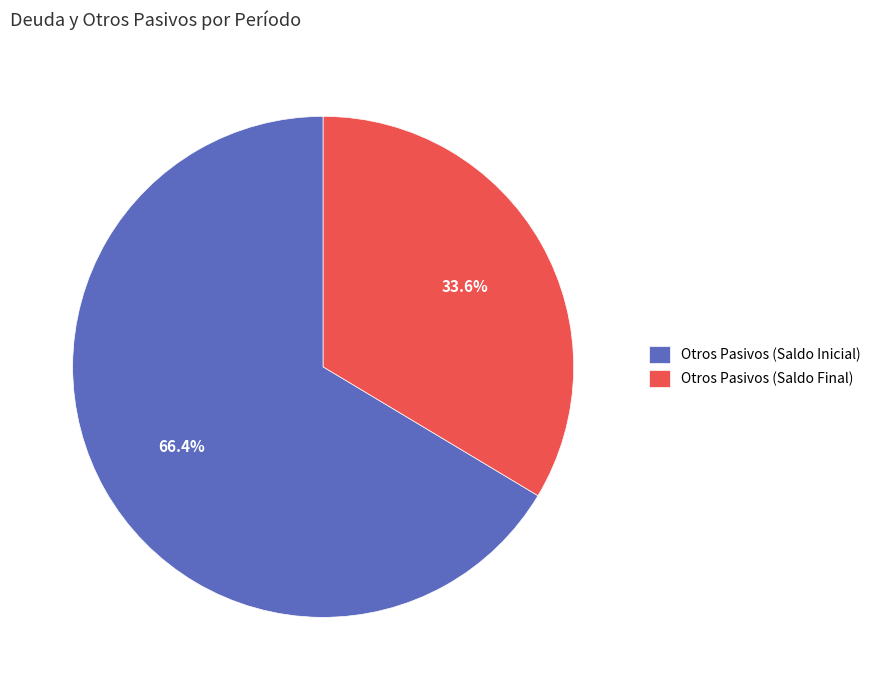

Which slice is the smallest?

Otros Pasivos (Saldo Final)